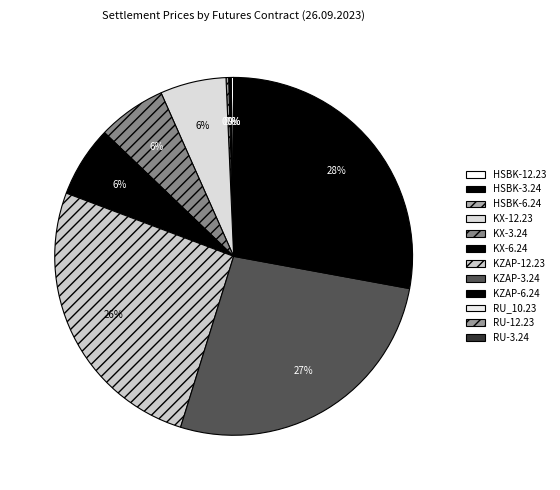

To the nearest percent, what is the average slice percentage?

8%